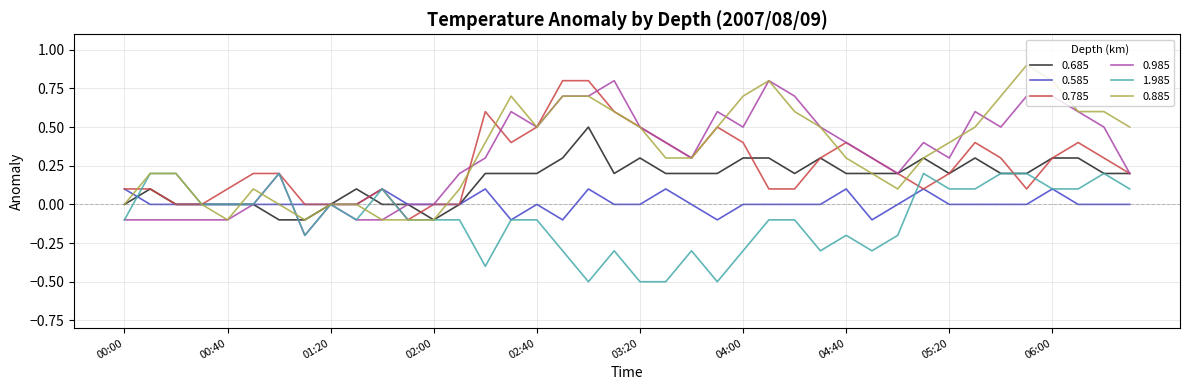

What is the maximum value shown in the chart?

0.9